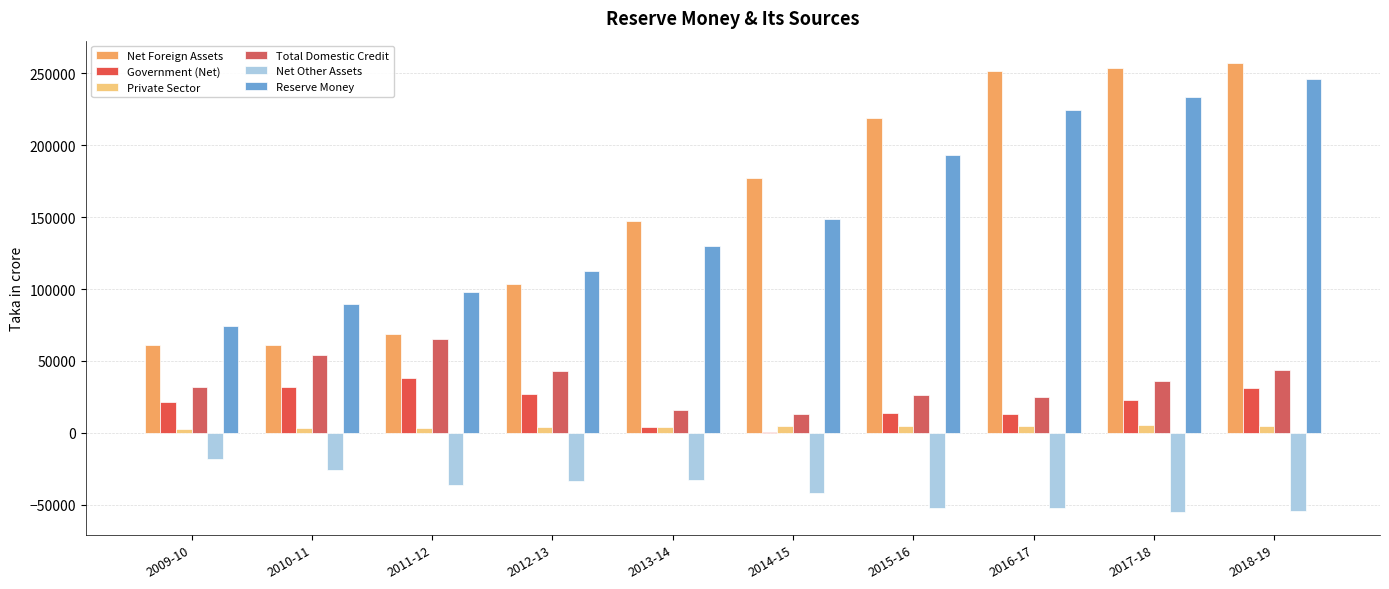

What is the sum of all Total Domestic Credit values?

353662.6